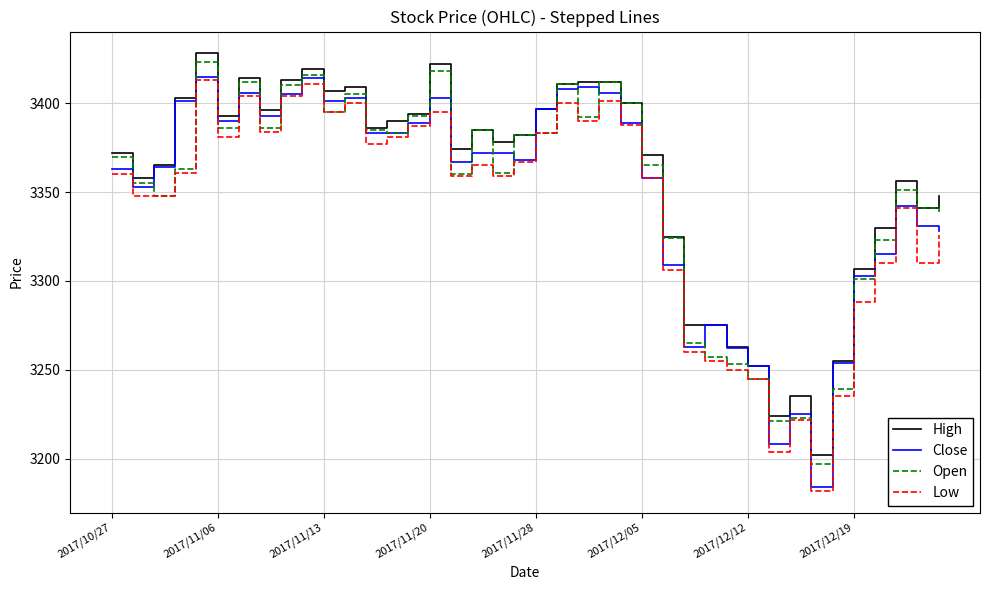

What is the maximum value for Open?

3423